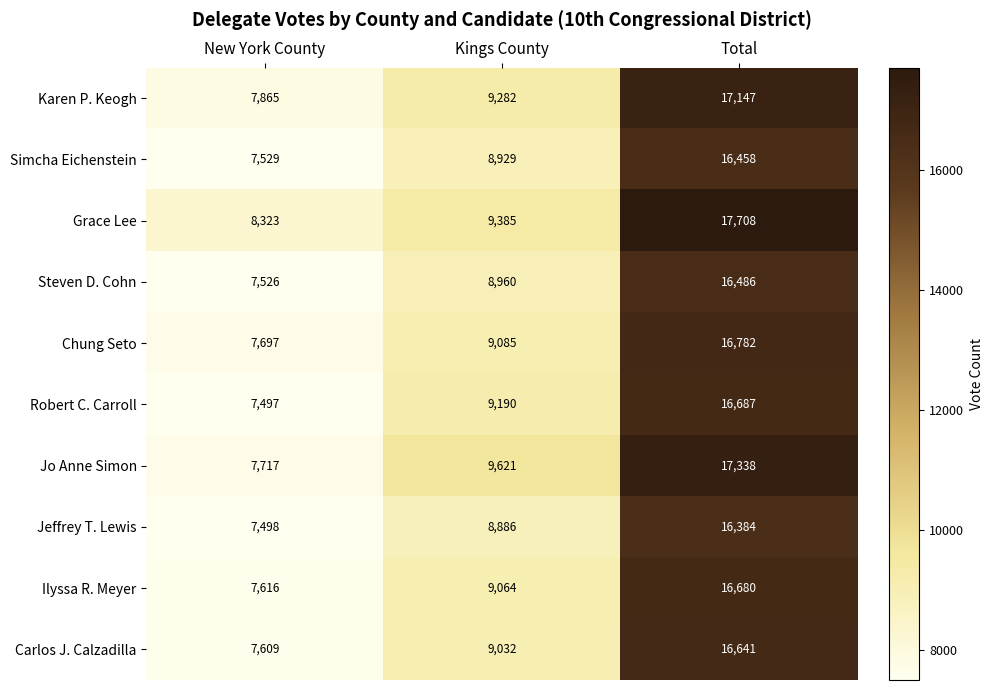

At which category is the sum across all series the highest?

Total